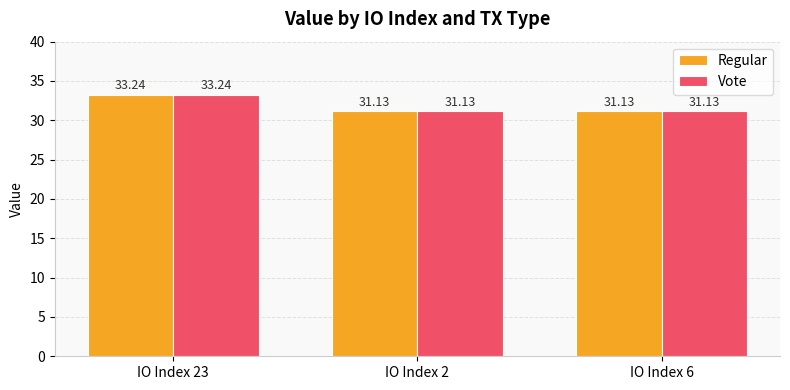

What is the approximate value of Vote at IO Index 2?

31.1